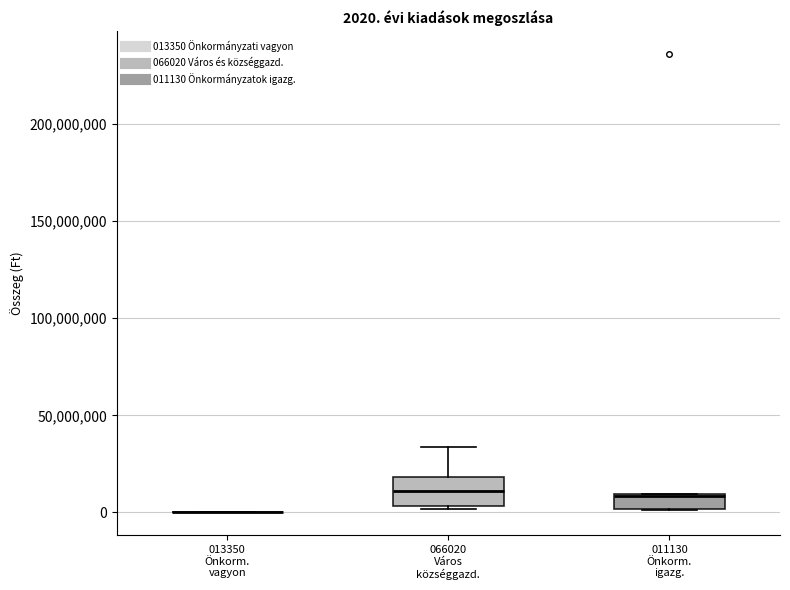

Comparing the boxes themselves (not the whiskers), which one is the tallest?

066020 Város községgazd.